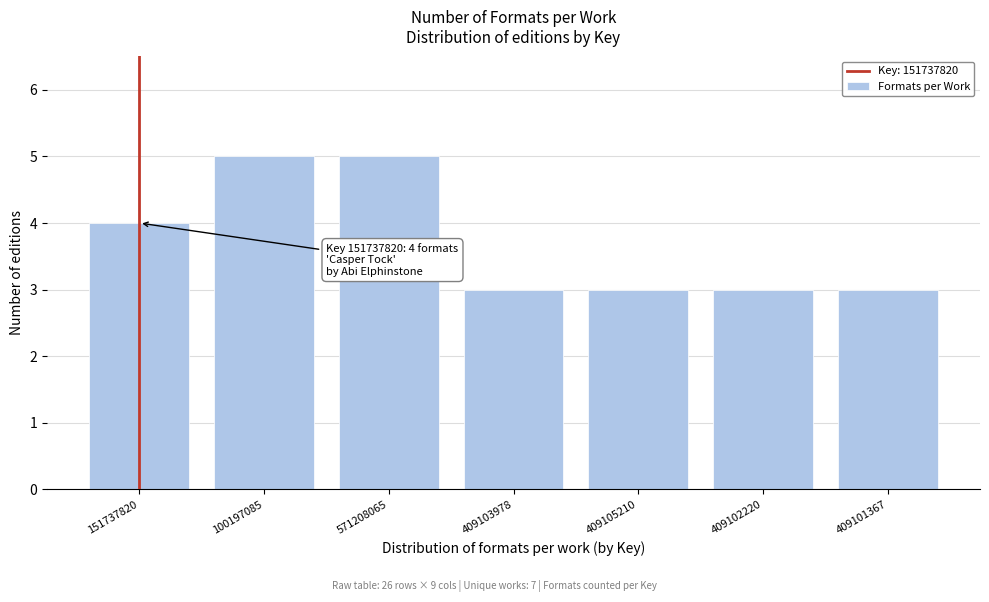

Reading left to right, transcribe all the data shown in this chart.

4	5	5	3	3	3	3